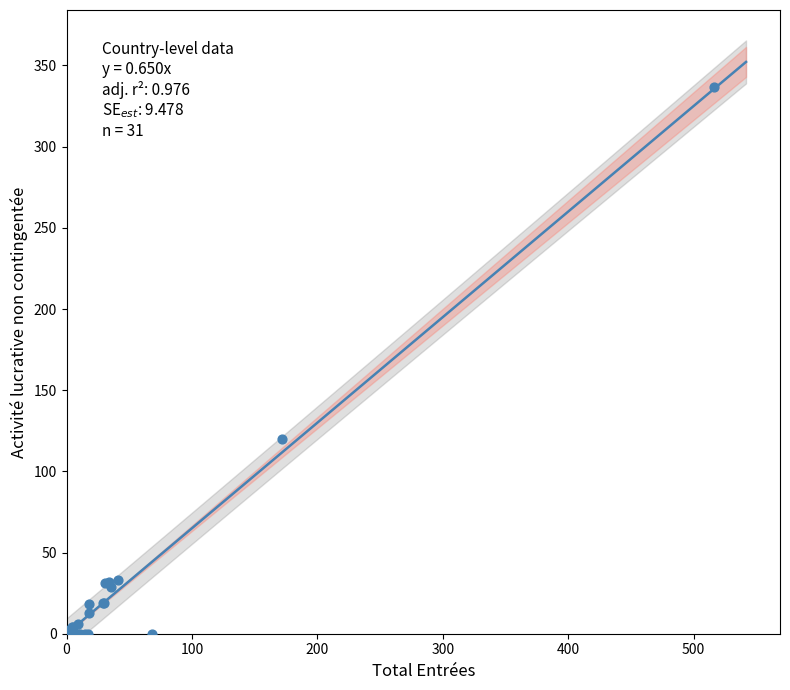

What Y value in the scatter plot is closest to 168?

120